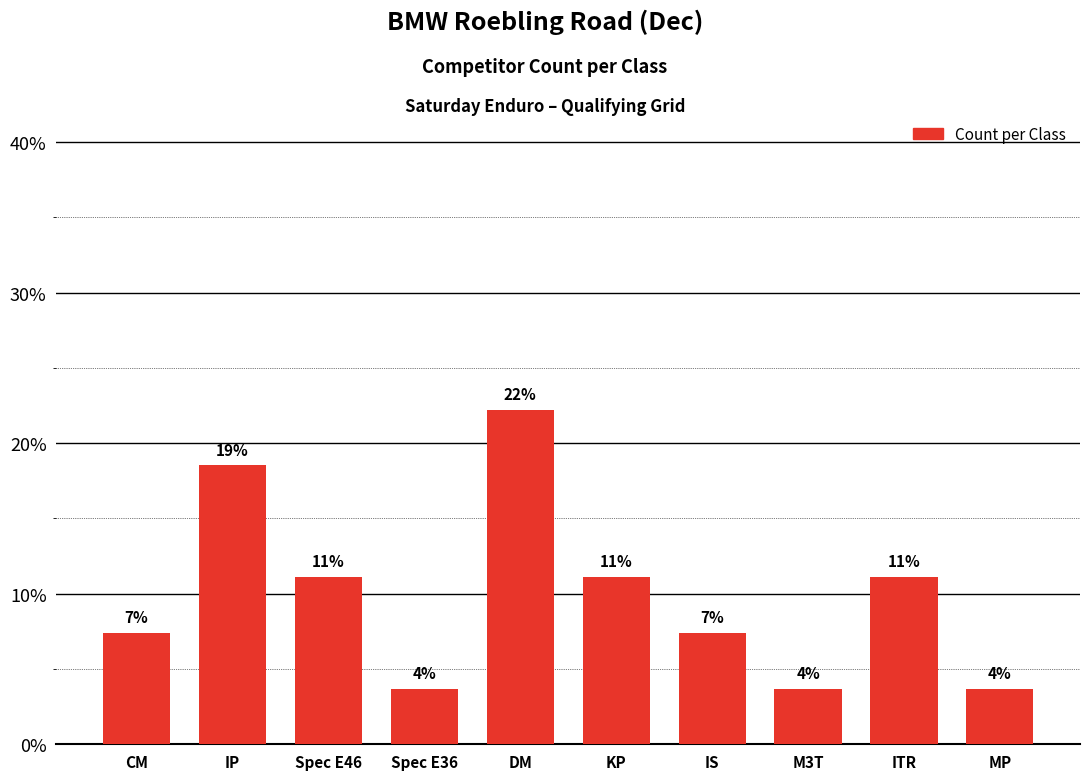

Does the chart contain any negative values?

No